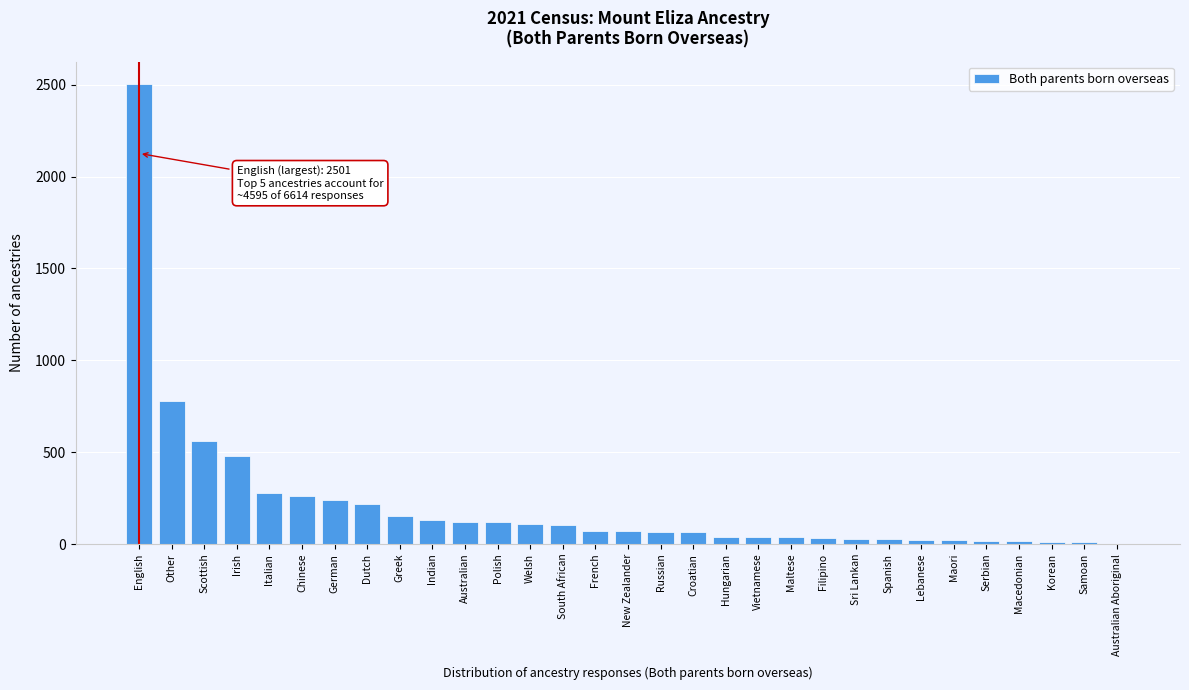

What is the sum of all values?

6614